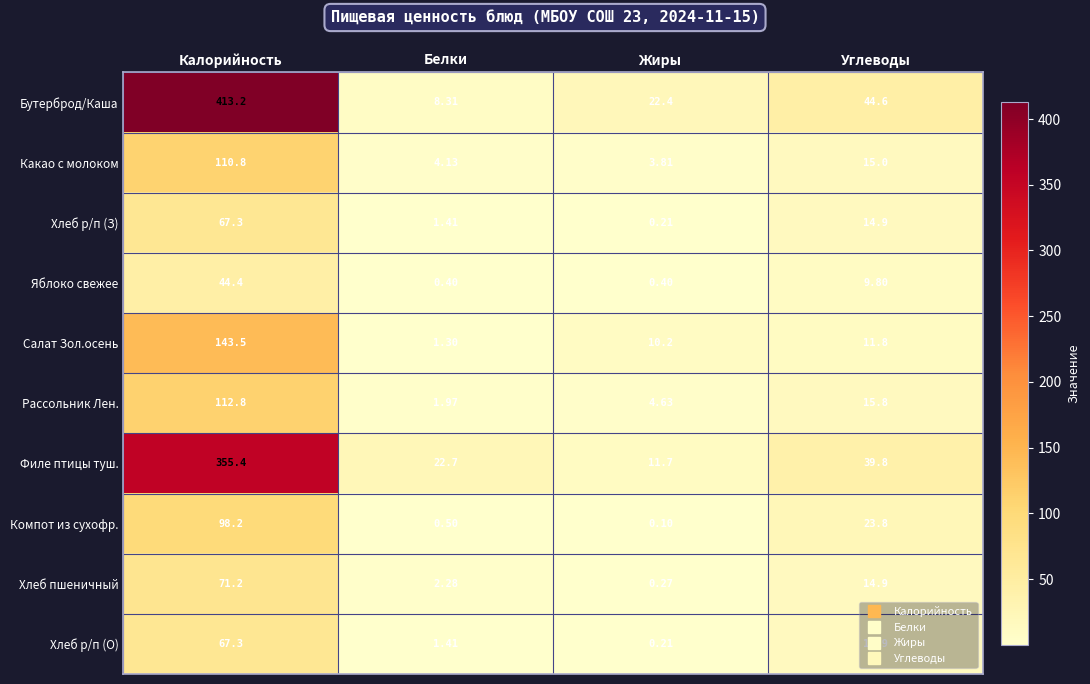

List the labels in order of Компот из сухофр. value, smallest first.

Жиры, Белки, Углеводы, Калорийность